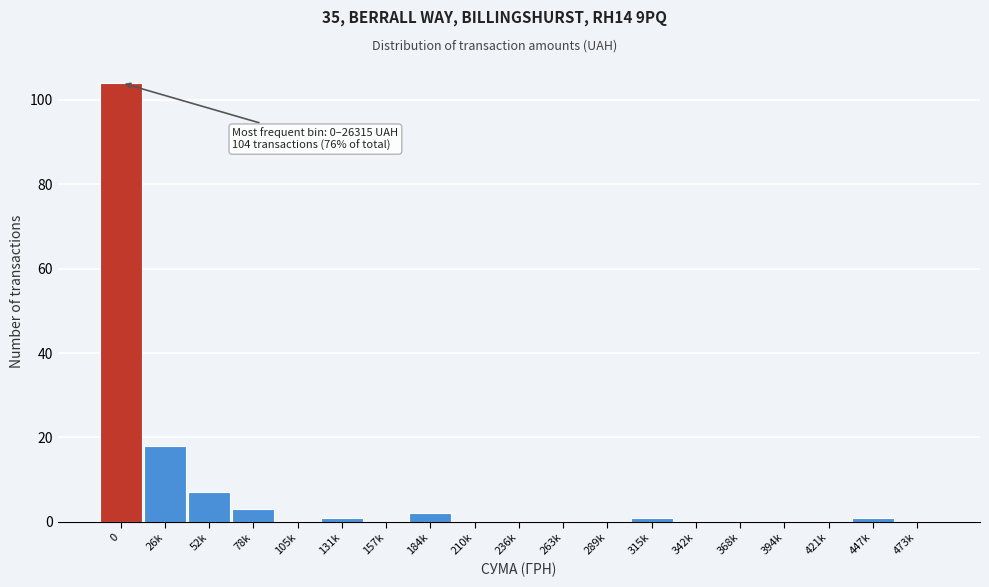

Reading left to right, transcribe all the data shown in this chart.

0=104	26k=18	52k=7	78k=3	105k=0	131k=1	157k=0	184k=2	210k=0	236k=0	263k=0	289k=0	315k=1	342k=0	368k=0	394k=0	421k=0	447k=1	473k=0